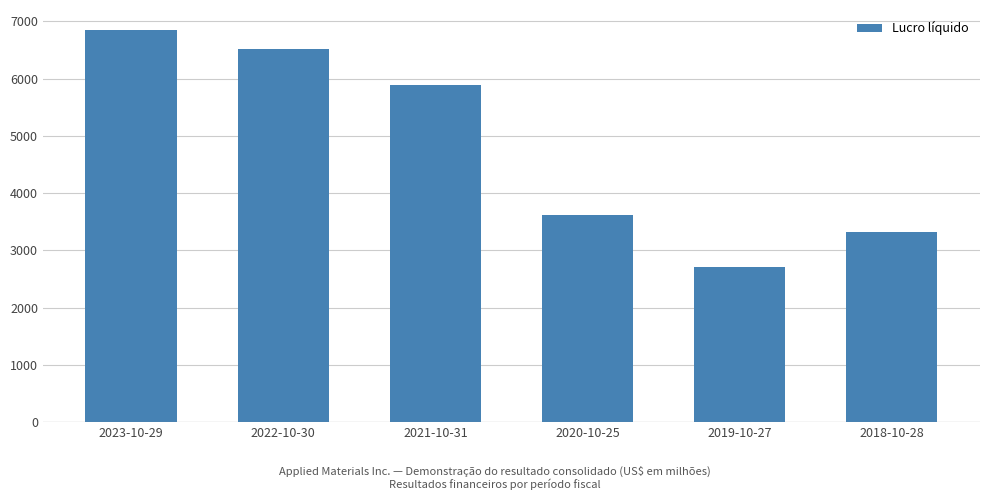

Reading left to right, transcribe all the data shown in this chart.

2023-10-29=6856	2022-10-30=6525	2021-10-31=5888	2020-10-25=3619	2019-10-27=2706	2018-10-28=3313